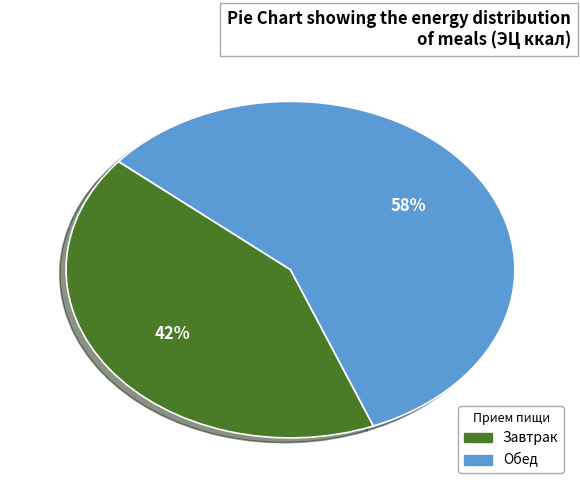

How many slices are in this pie chart?

2